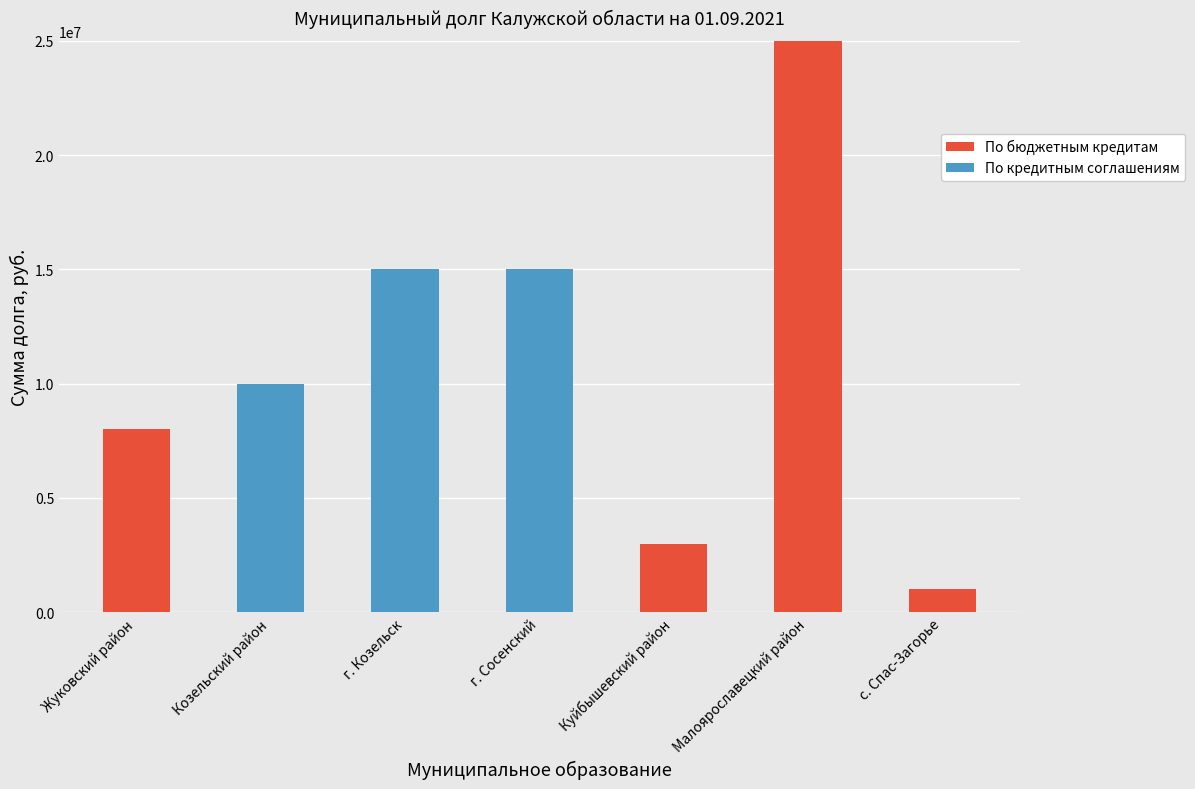

What is the highest value of the По бюджетным кредитам series?

25000000